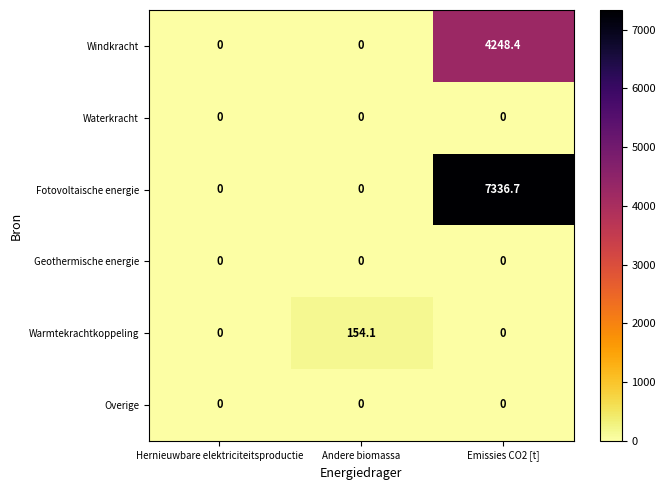

What is the maximum value for Fotovoltaische energie?

7336.7